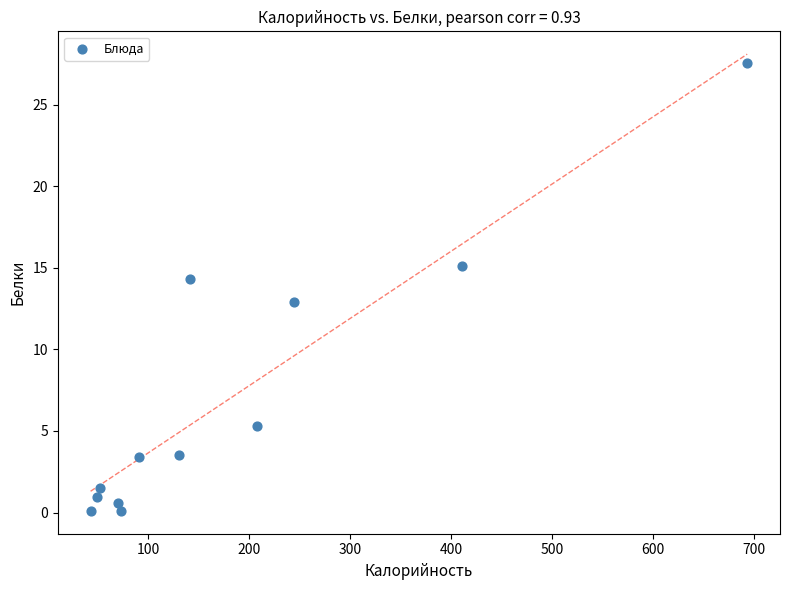

What is the range of Y values (max minus min)?

27.5